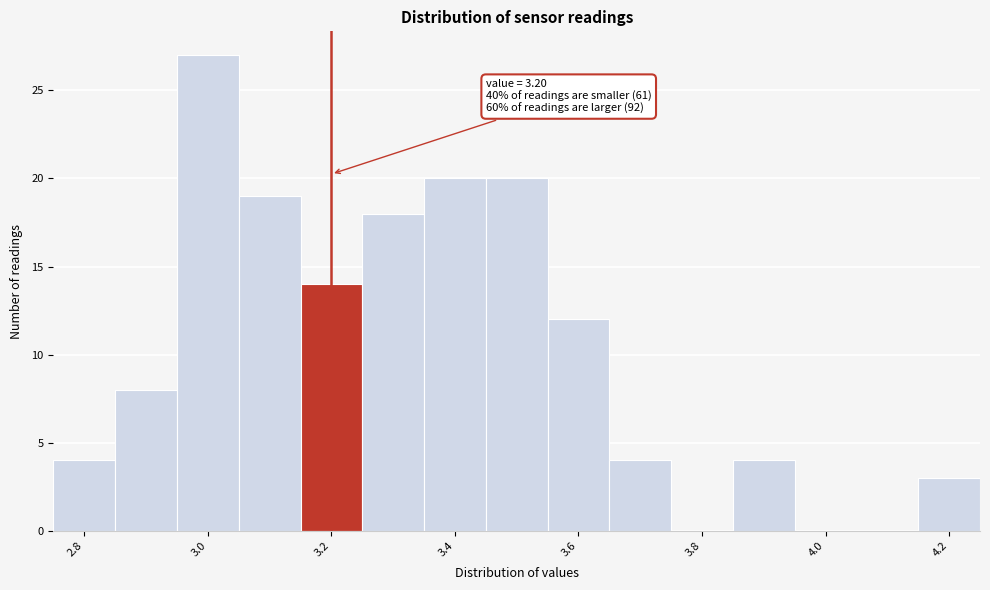

Over which range of the x-axis is the bar tallest?

2.95 to 3.05